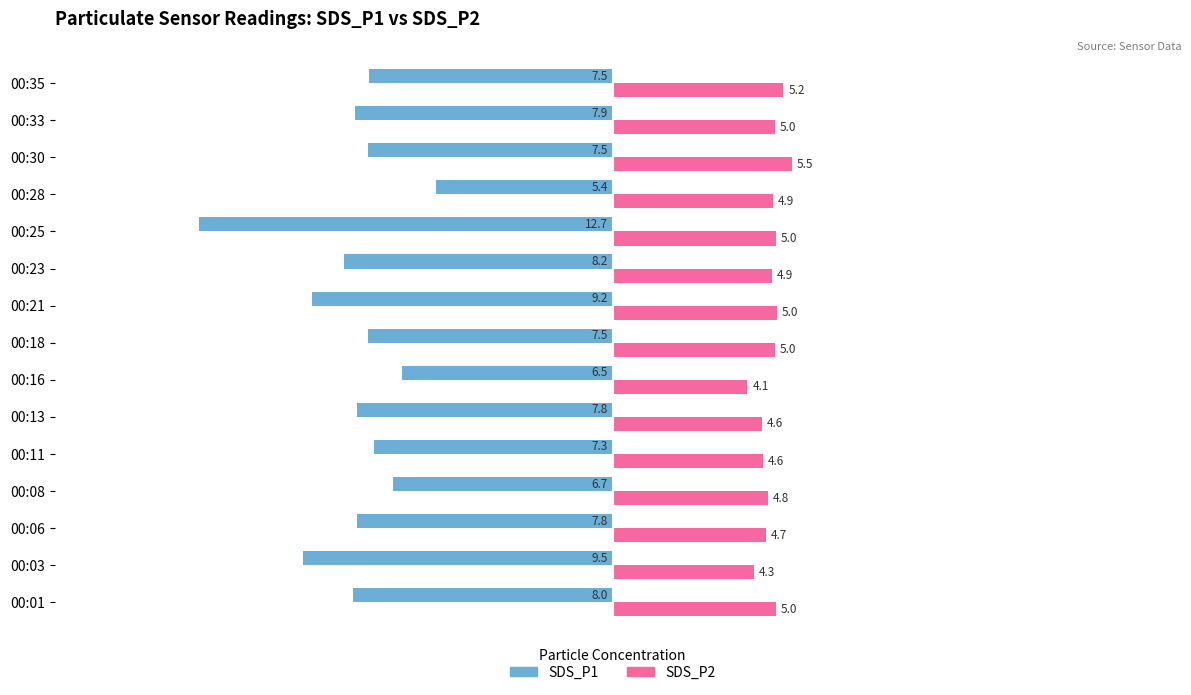

The value of SDS_P2 at 00:01 is 5.0. True or false?

True